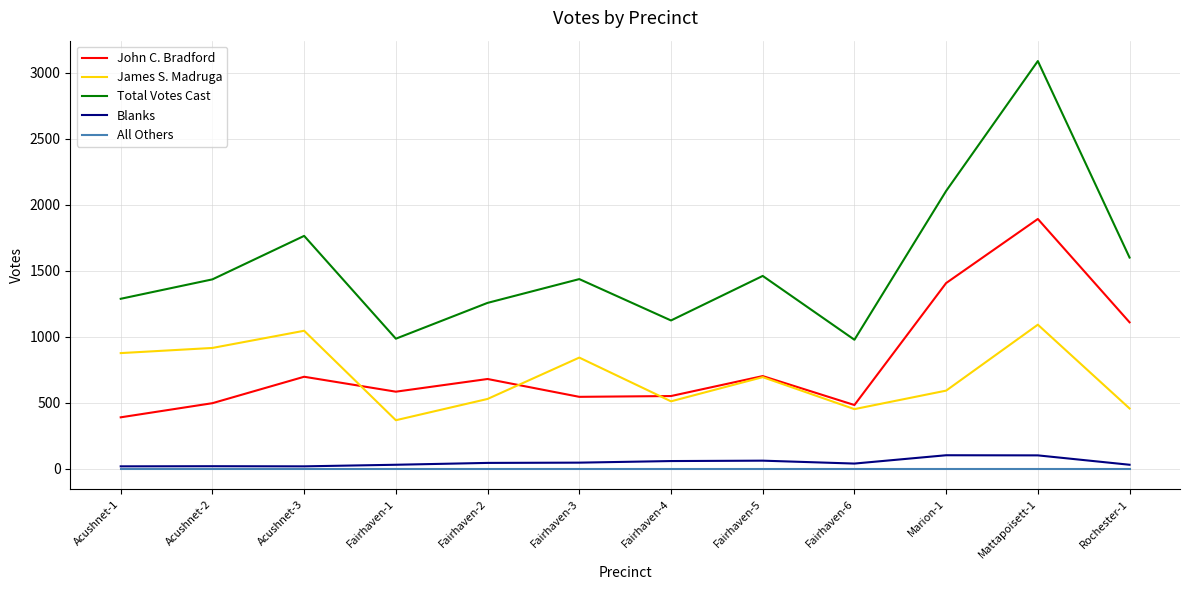

At which category does the chart reach its peak across all series?

Mattapoisett-1